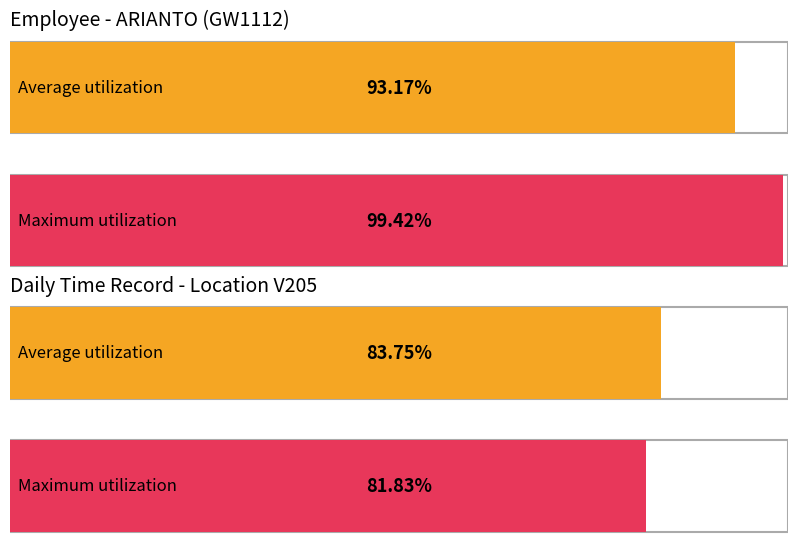

True or false: the data shows 4.9 at 18.

False